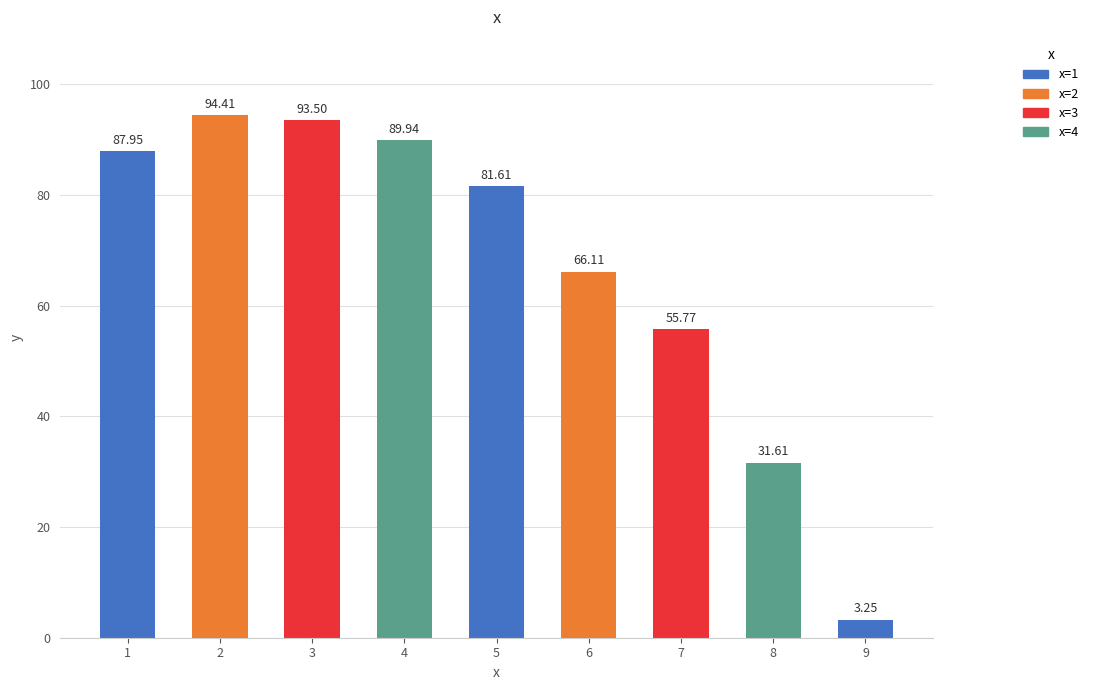

Rank the categories by value from highest to lowest.

2, 3, 4, 1, 5, 6, 7, 8, 9